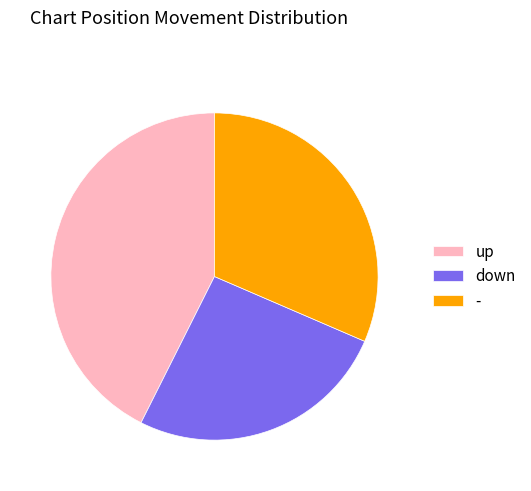

Which category has the biggest portion of the pie?

up